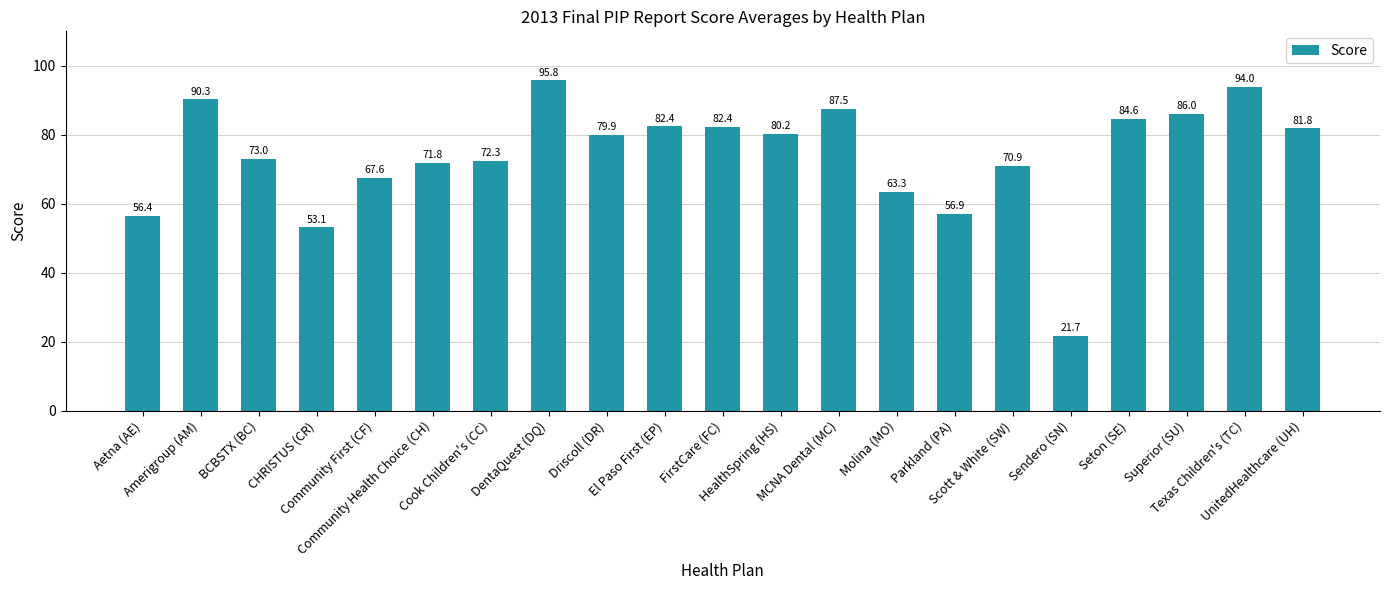

What is the greatest value displayed?

95.8